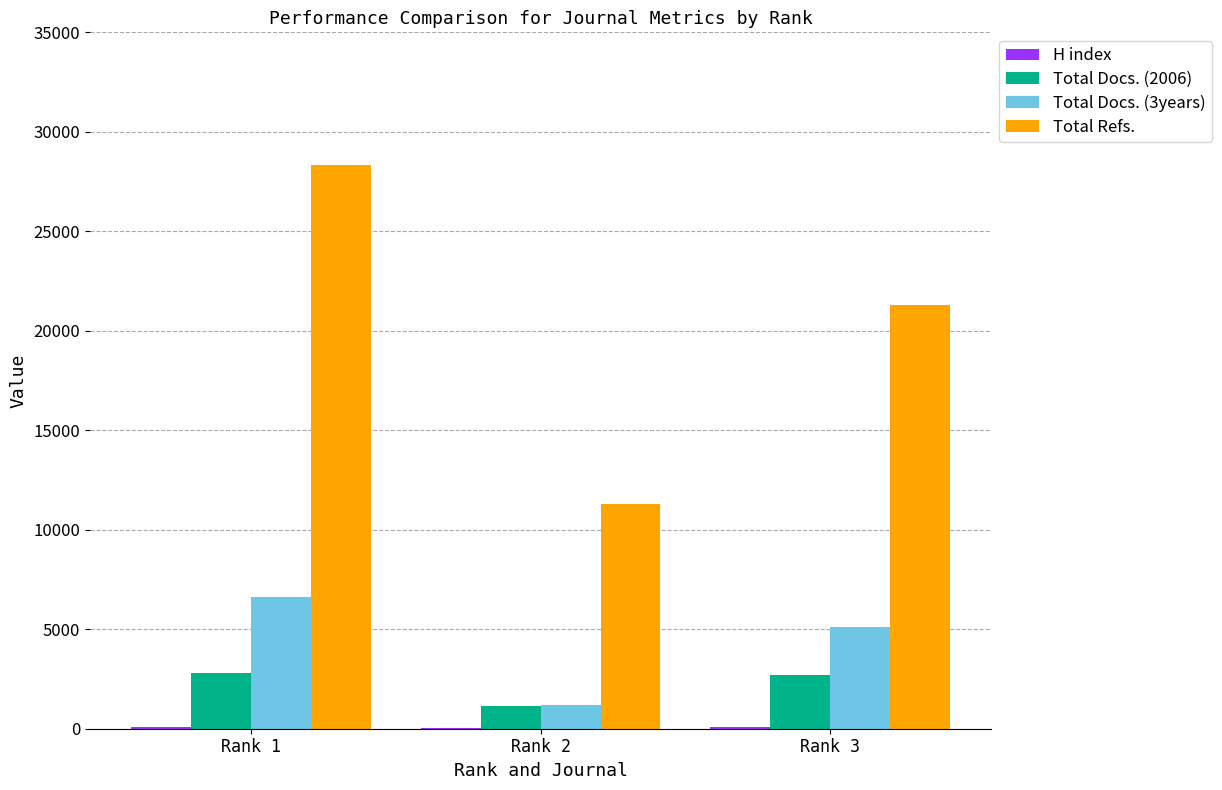

At which label does Total Docs. (3years) reach its peak?

Rank 1